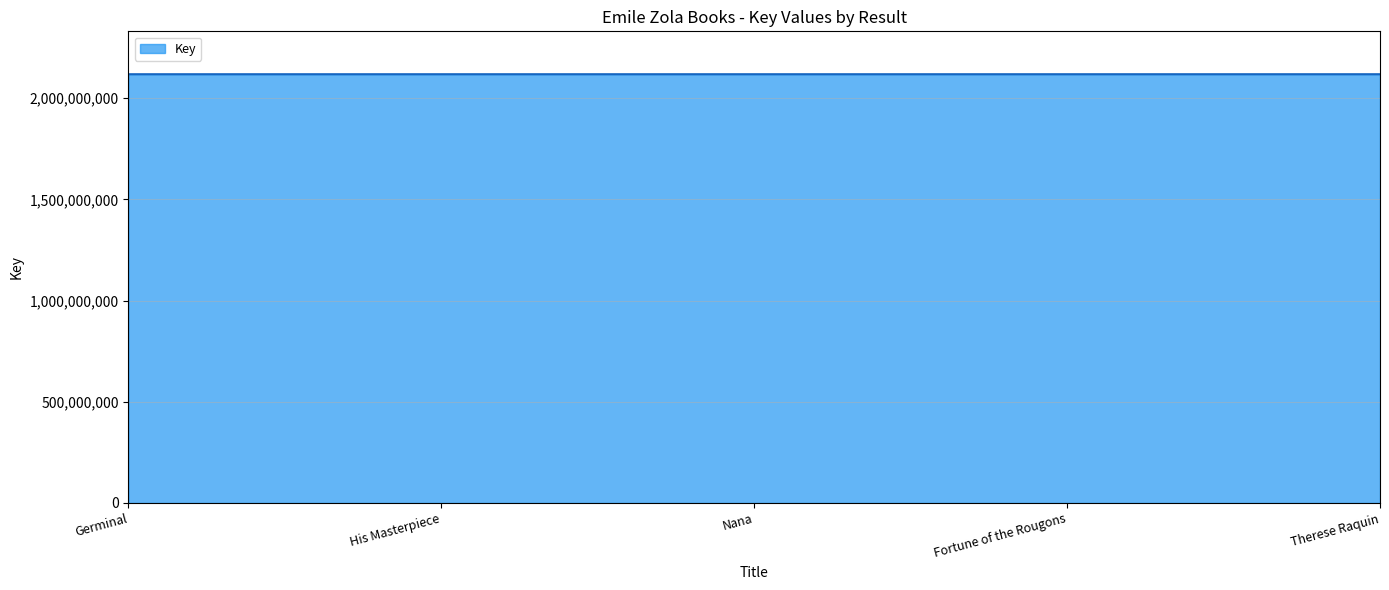

What is the sum of all values?

10589298895